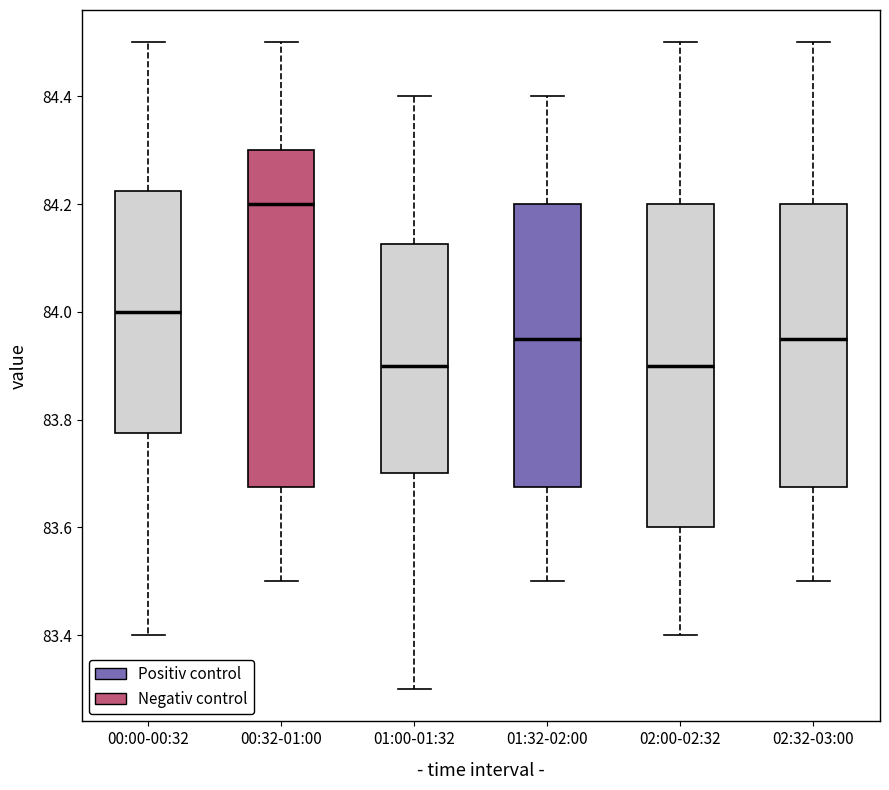

Reading left to right, transcribe this box plot: for each box, give where its median line is, the range the box spans, and where its two whiskers end, as read against the y-axis. The values are not printed on the chart, so give them approximately, as read against the axis.

00:00-00:32: median 84.00, box 83.78 to 84.22, whiskers 83.40 to 84.50
00:32-01:00: median 84.20, box 83.68 to 84.30, whiskers 83.50 to 84.50
01:00-01:32: median 83.90, box 83.70 to 84.12, whiskers 83.30 to 84.40
01:32-02:00: median 83.96, box 83.68 to 84.20, whiskers 83.50 to 84.40
02:00-02:32: median 83.90, box 83.60 to 84.20, whiskers 83.40 to 84.50
02:32-03:00: median 83.96, box 83.68 to 84.20, whiskers 83.50 to 84.50